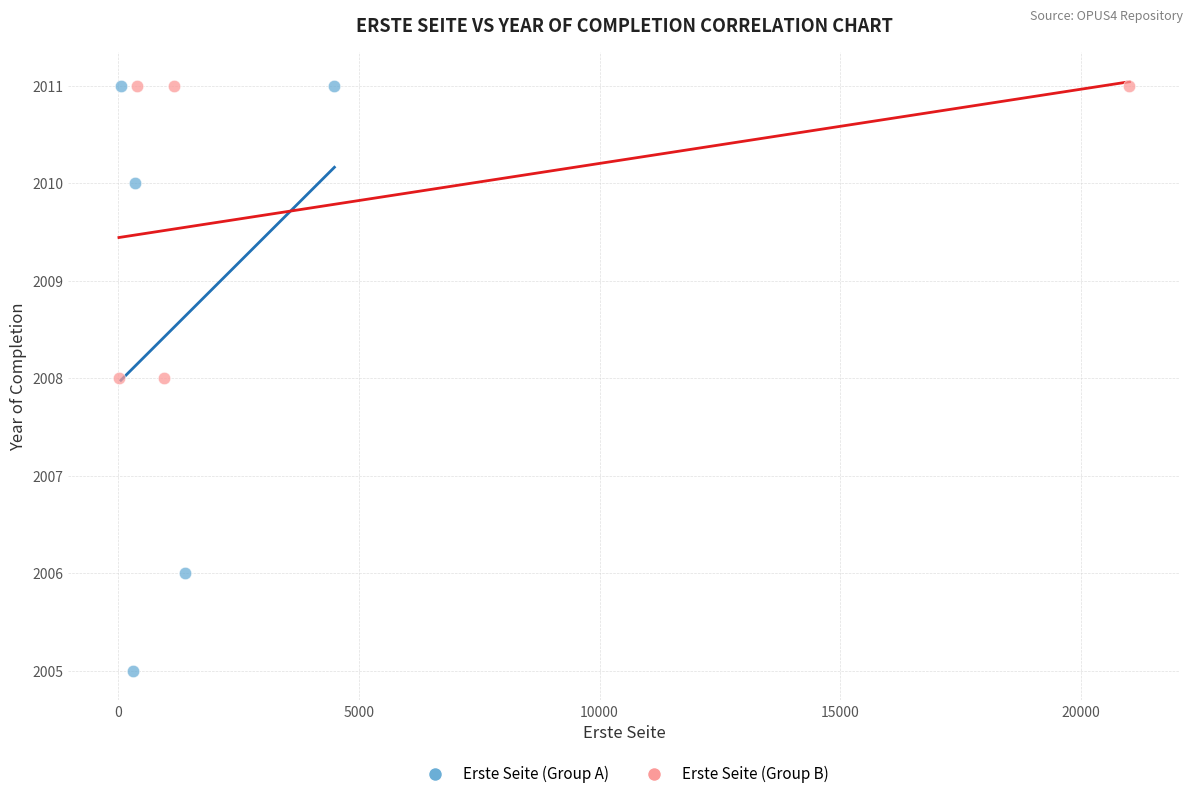

What are all the series names shown in the legend?

Erste Seite (Group A), Erste Seite (Group B)